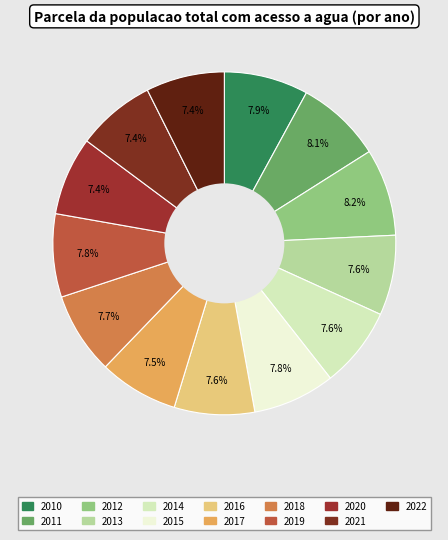

Combined, do 2012 and 2020 account for over 50%?

No